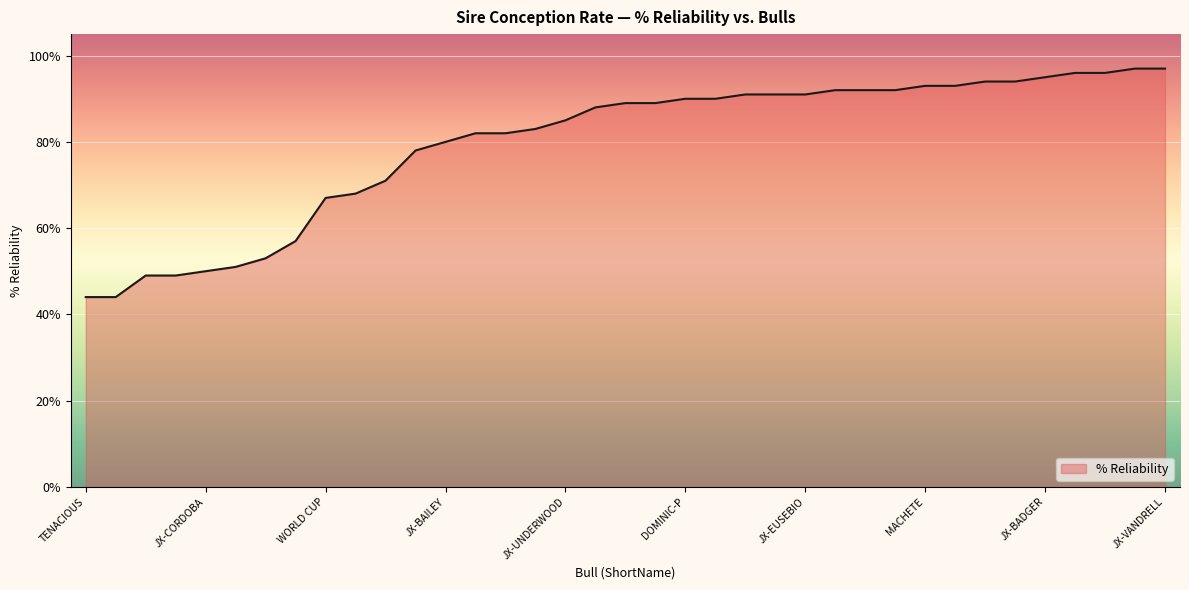

What is the difference between the maximum and minimum values?

53